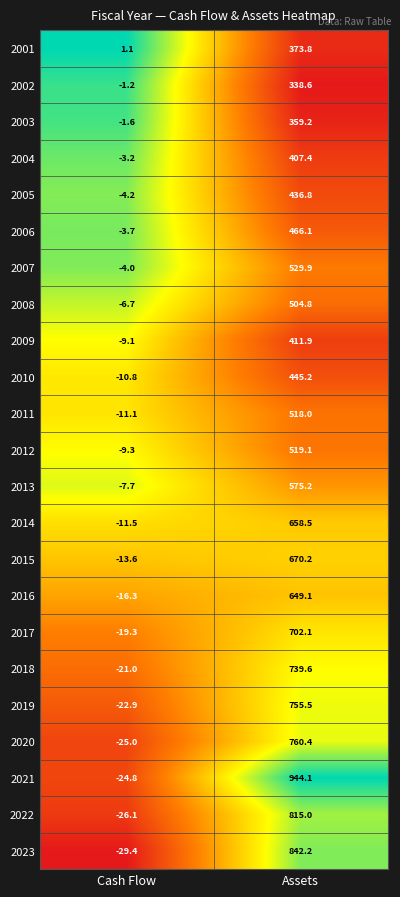

At which category is the sum across all series the highest?

Assets